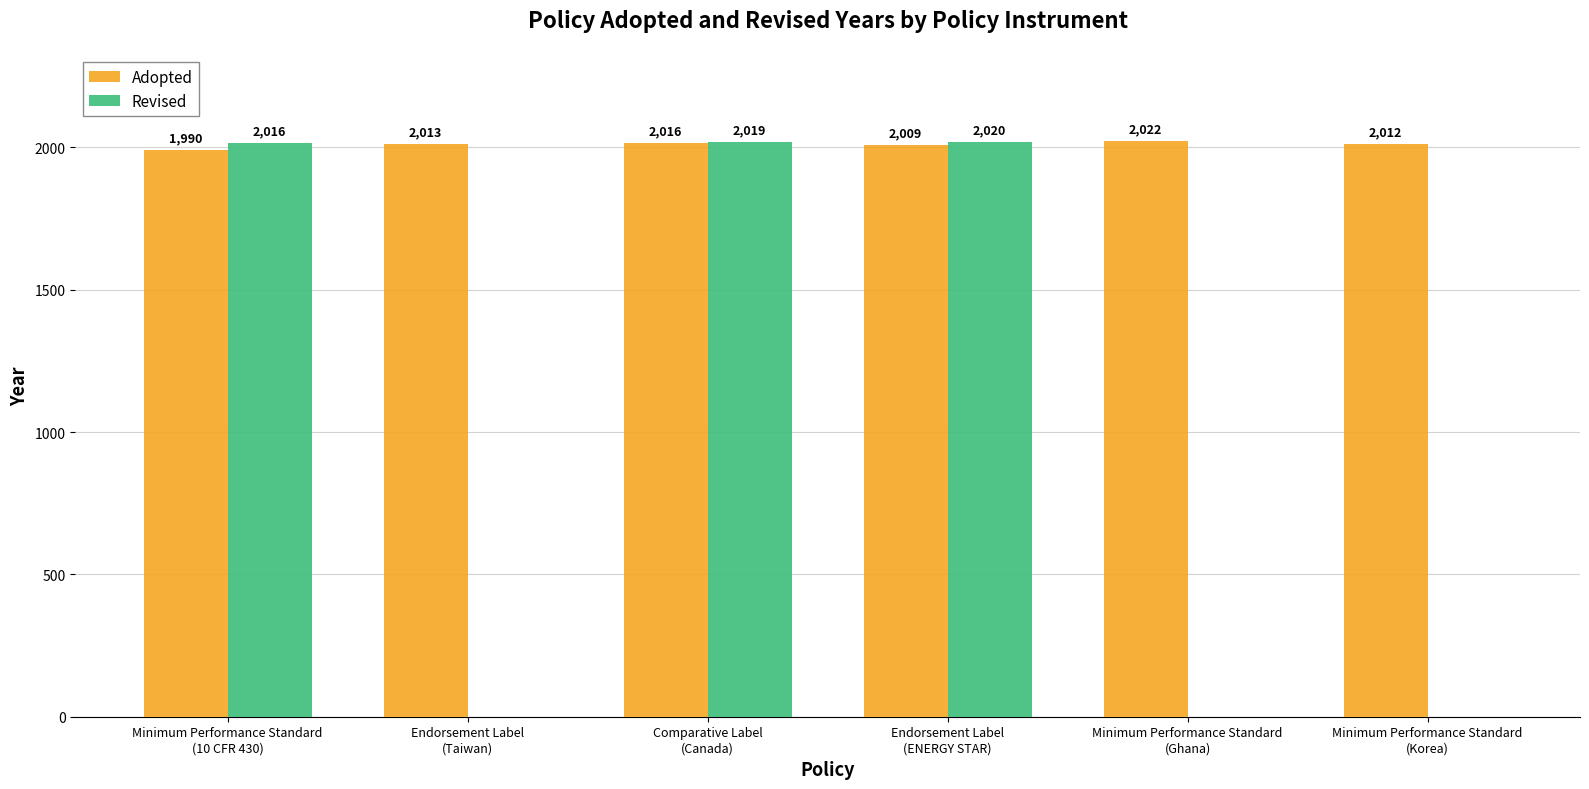

The Revised series shows 2020 at Endorsement Label
(ENERGY STAR). True or false?

True